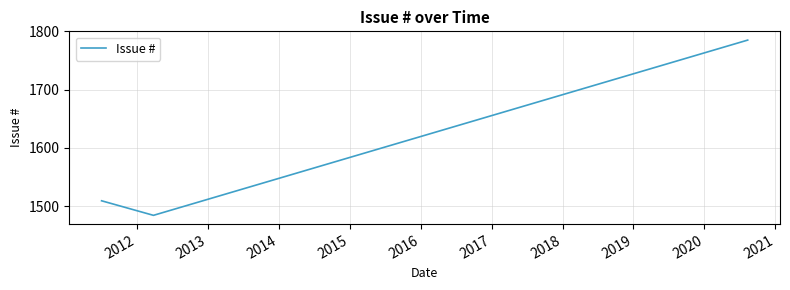

What is the average value?

1593